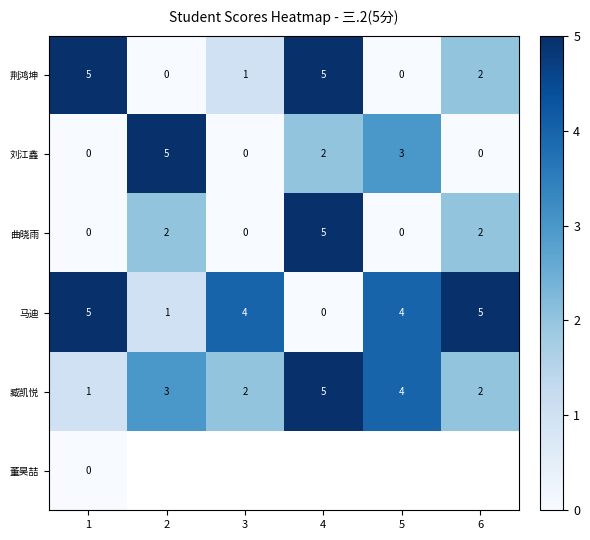

What is the sum of all 刘江鑫 values?

10